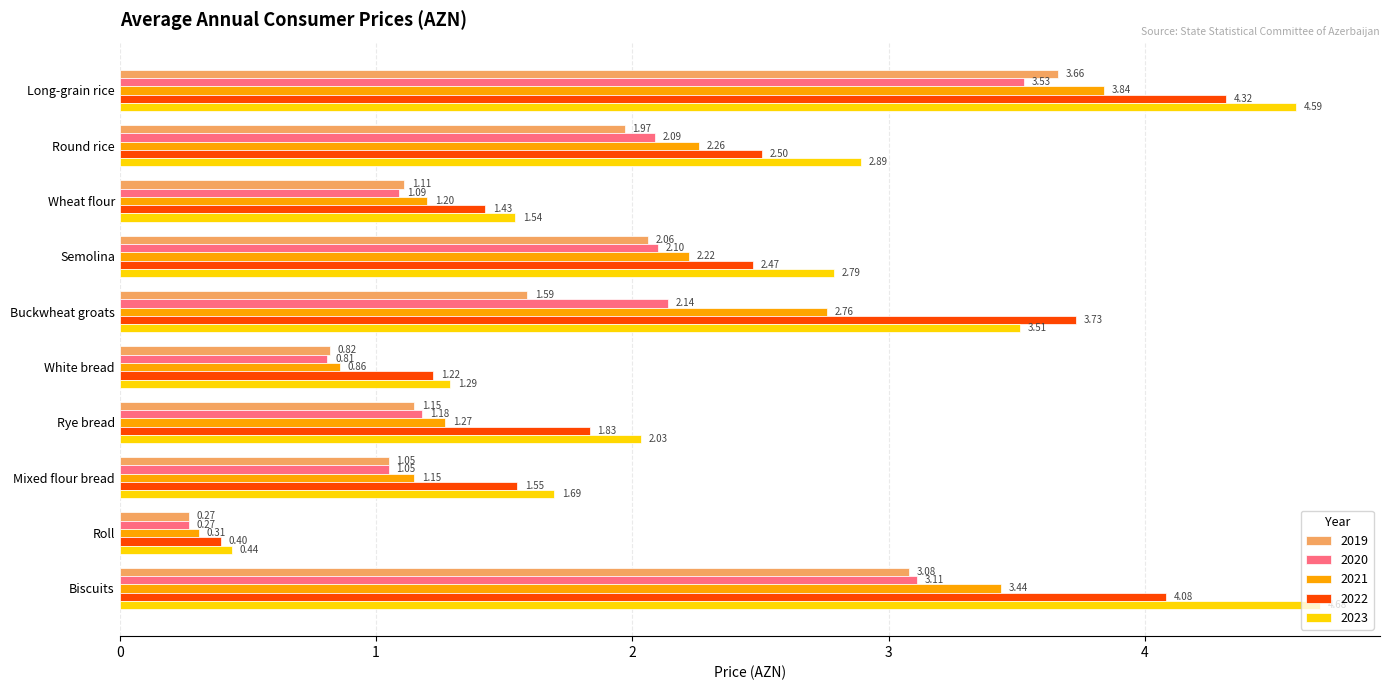

Which series has the largest range (max minus min)?

2023